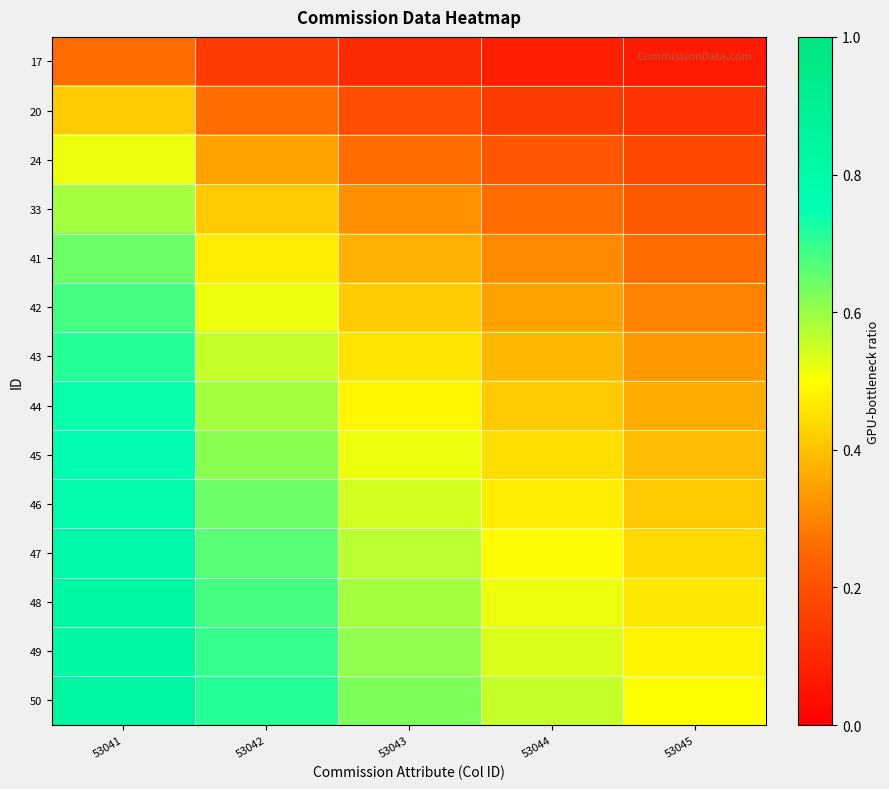

Reading left to right, extract all data points from this chart.

17: 53041=0.3	53042=0.2	53043=0.1	53044=0.1	53045=0.1
20: 53041=0.4	53042=0.3	53043=0.2	53044=0.2	53045=0.1
24: 53041=0.5	53042=0.3	53043=0.3	53044=0.2	53045=0.2
33: 53041=0.6	53042=0.4	53043=0.3	53044=0.3	53045=0.2
41: 53041=0.6	53042=0.5	53043=0.4	53044=0.3	53045=0.3
42: 53041=0.7	53042=0.5	53043=0.4	53044=0.3	53045=0.3
43: 53041=0.7	53042=0.6	53043=0.5	53044=0.4	53045=0.3
44: 53041=0.7	53042=0.6	53043=0.5	53044=0.4	53045=0.4
45: 53041=0.8	53042=0.6	53043=0.5	53044=0.4	53045=0.4
46: 53041=0.8	53042=0.6	53043=0.5	53044=0.5	53045=0.4
47: 53041=0.8	53042=0.7	53043=0.6	53044=0.5	53045=0.4
48: 53041=0.8	53042=0.7	53043=0.6	53044=0.5	53045=0.5
49: 53041=0.8	53042=0.7	53043=0.6	53044=0.5	53045=0.5
50: 53041=0.8	53042=0.7	53043=0.6	53044=0.6	53045=0.5